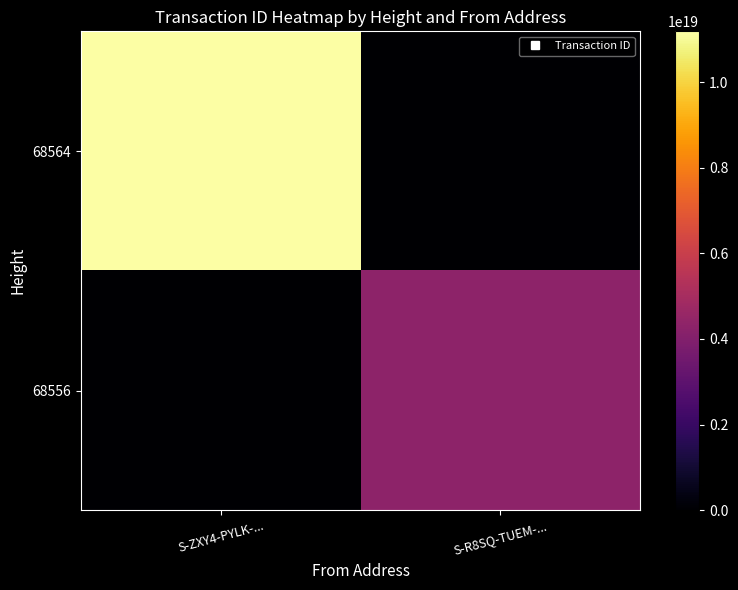

What is the total value across all series at S-R8SQ-TUEM-...?

4323711502848123392